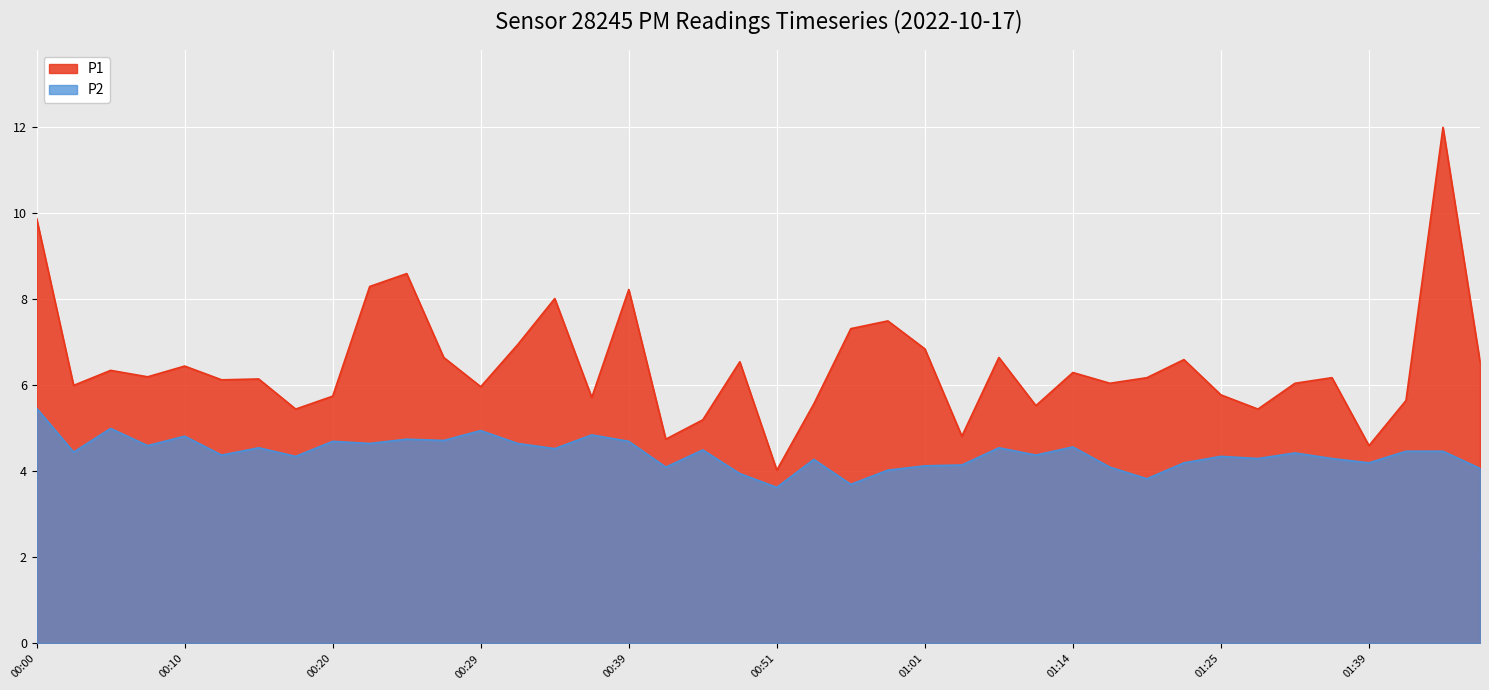

At 00:05, list the series in order from smallest to largest.

P2, P1